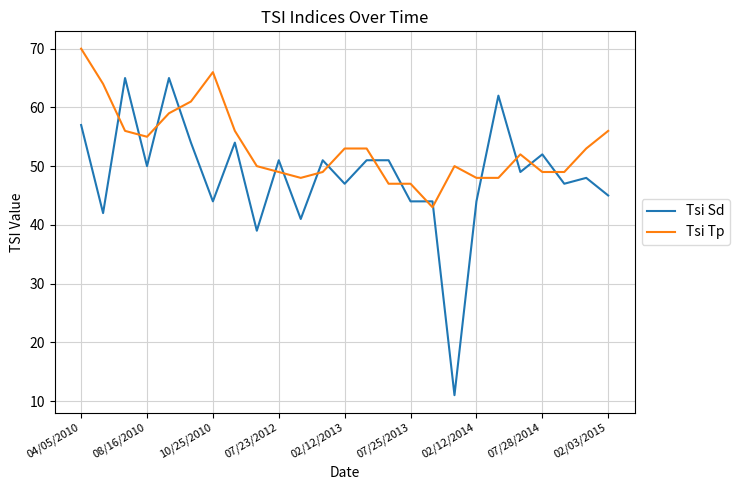

Which series has the largest total across all categories?

Tsi Tp